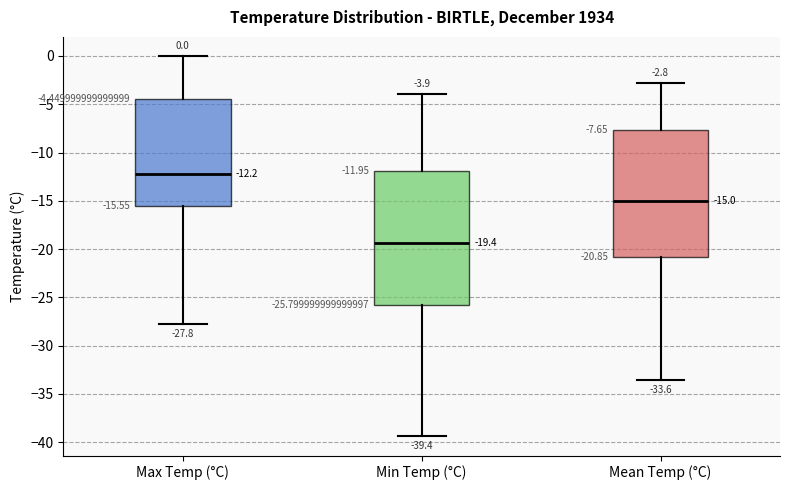

Comparing the boxes themselves (not the whiskers), which one is the tallest?

Min Temp (°C)